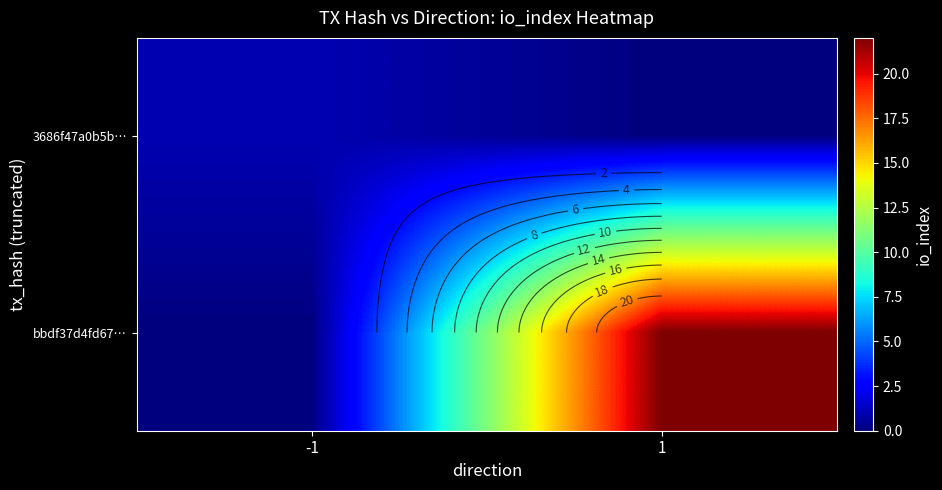

At how many categories does at least one series exceed 7?

1